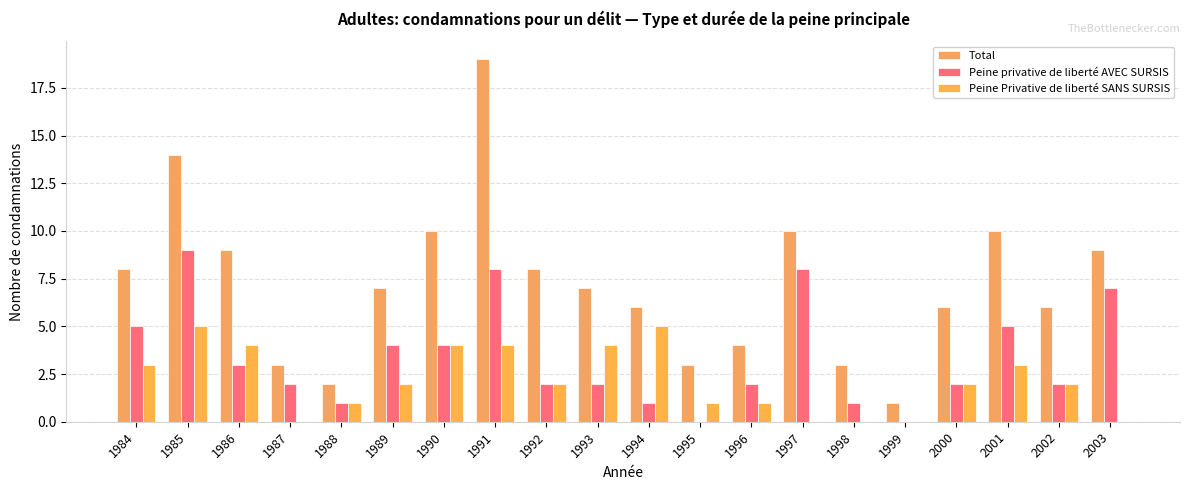

Count the number of categories in the chart.

20